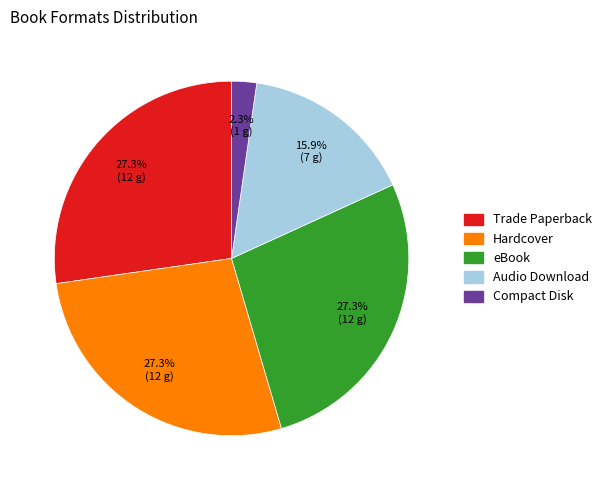

Between Compact Disk and Audio Download, which is larger?

Audio Download